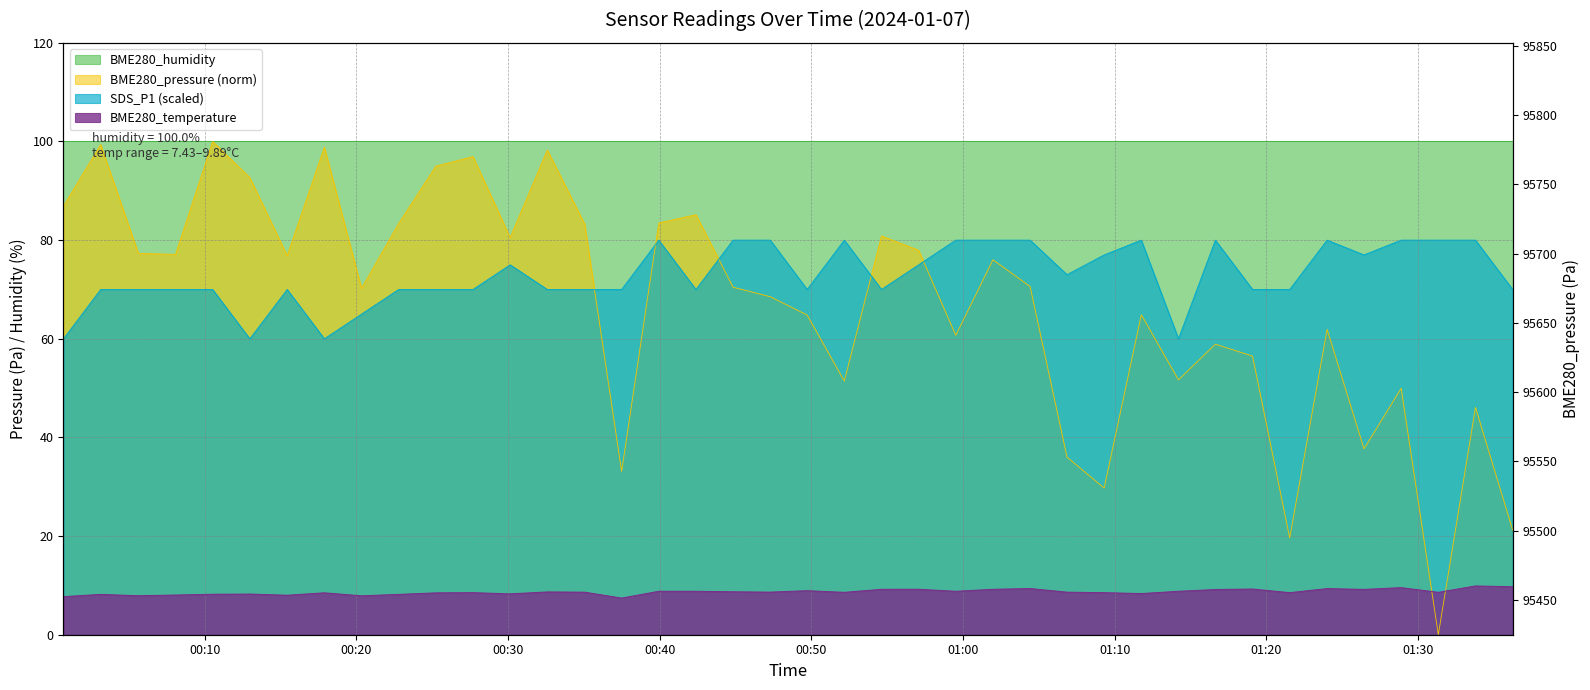

How many data points in SDS_P1 are above 70?

18